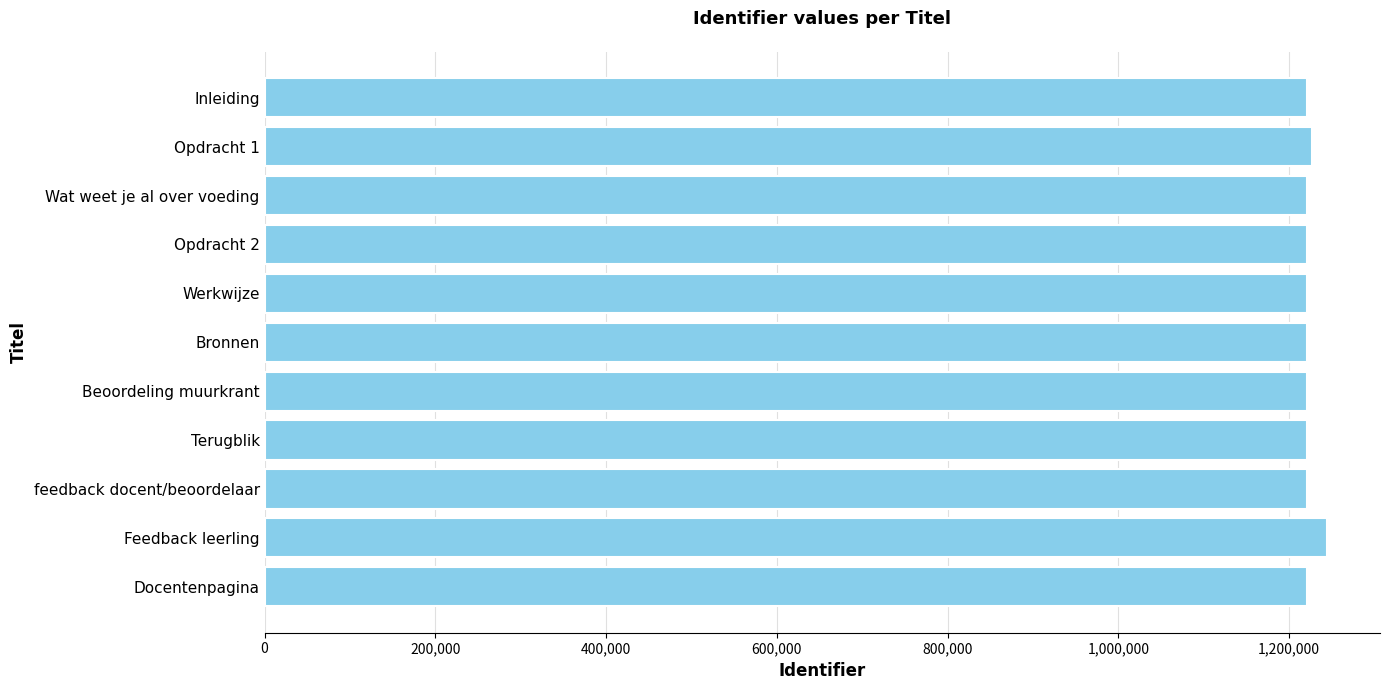

What is the sum of all values?

13457128